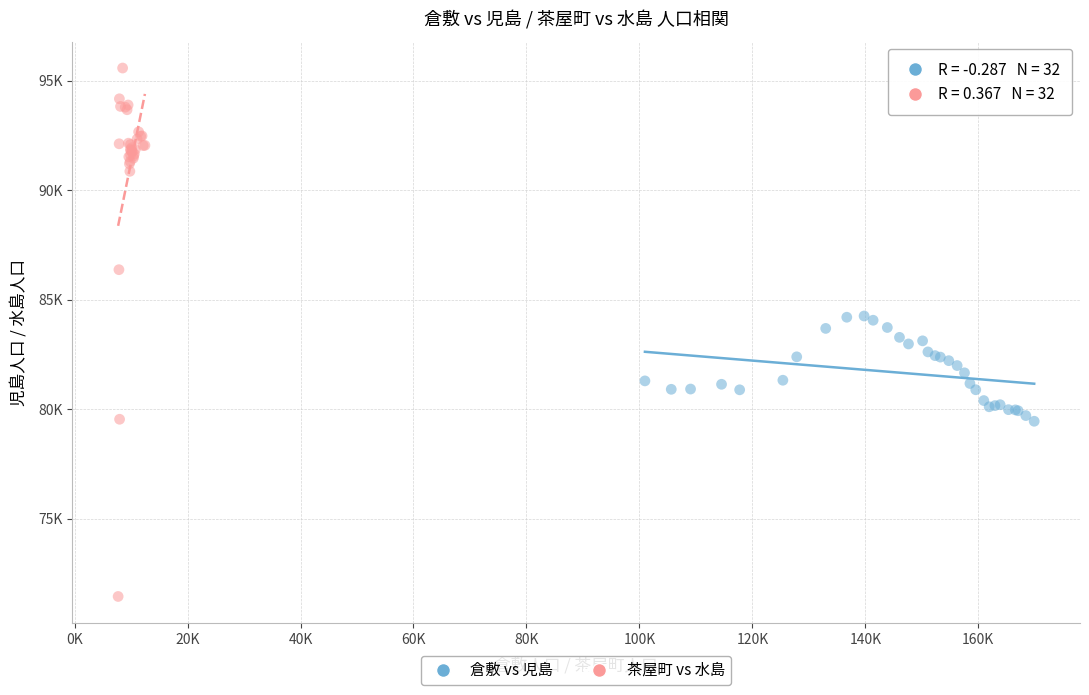

Which series reaches the maximum Y coordinate?

茶屋町 vs 水島